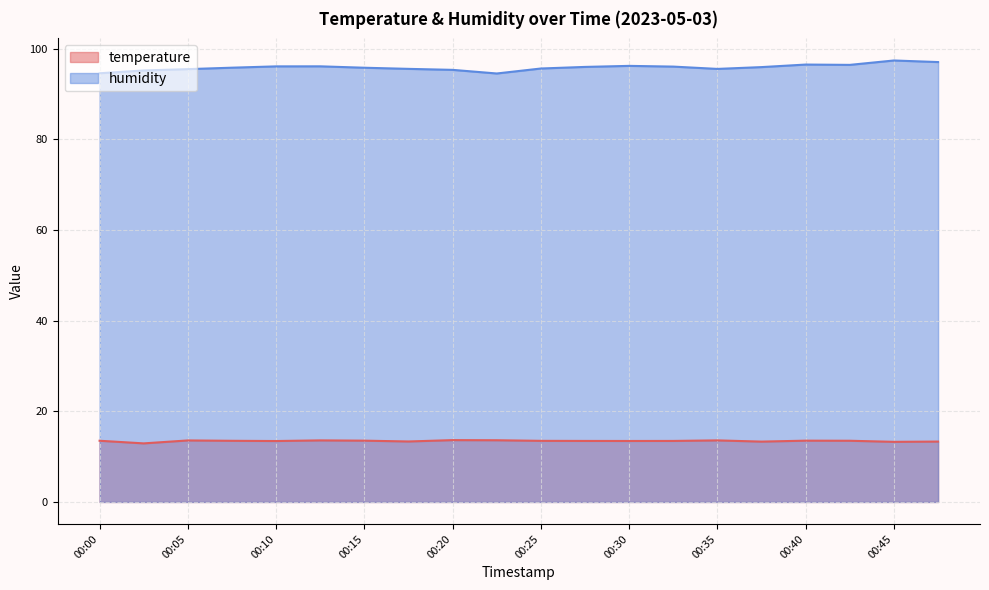

Which series has the largest range (max minus min)?

humidity